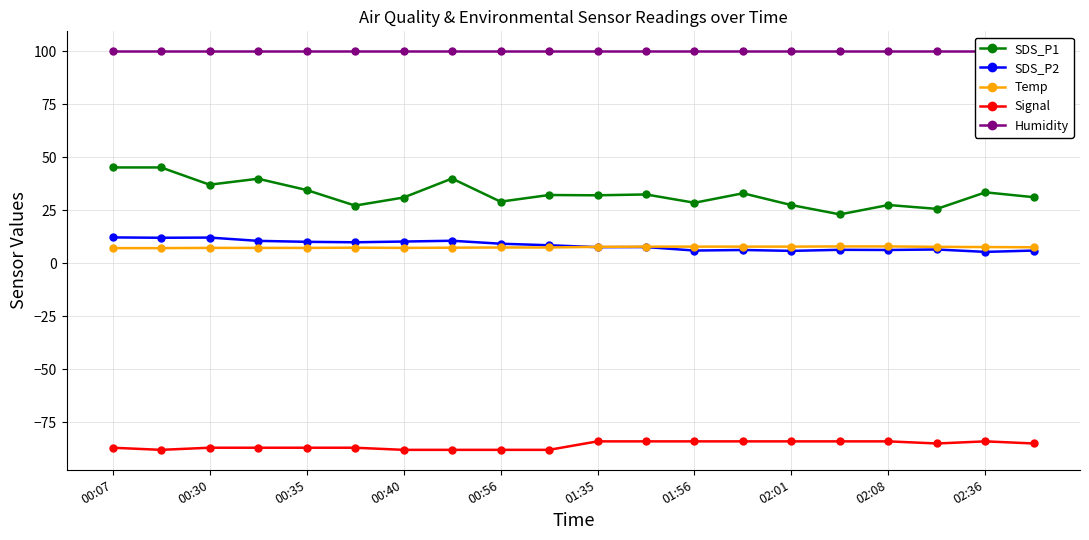

What is the maximum value for Temp?

7.9